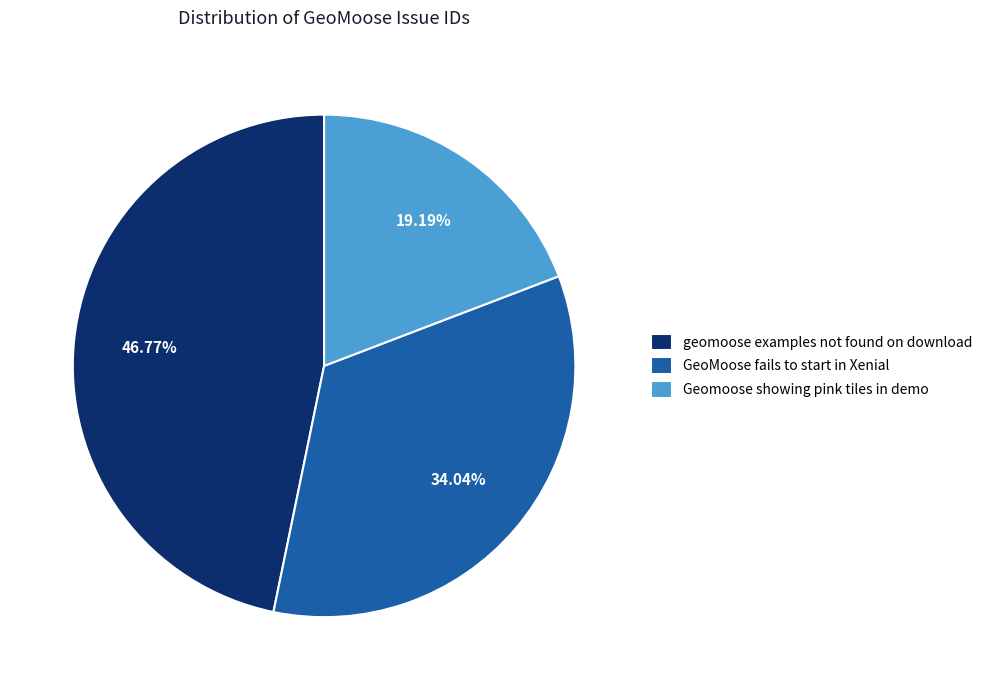

To the nearest percent, what percentage of the pie is Geomoose showing pink tiles in demo?

19%